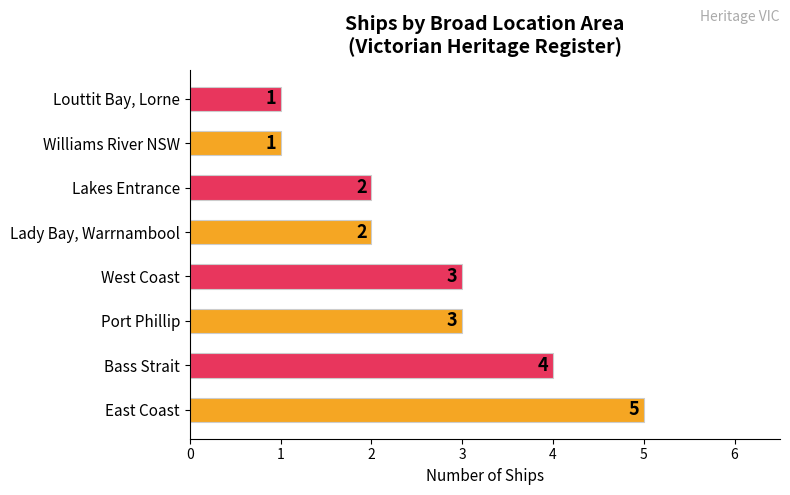

Reading bottom to top, what are all the values shown in this chart?

5	4	3	3	2	2	1	1